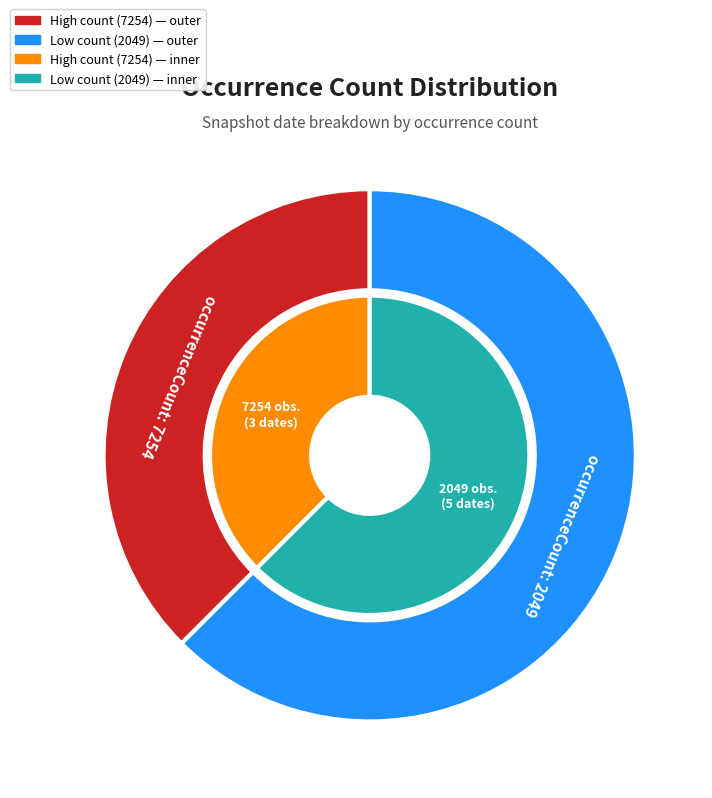

Count the number of slices in the pie.

8